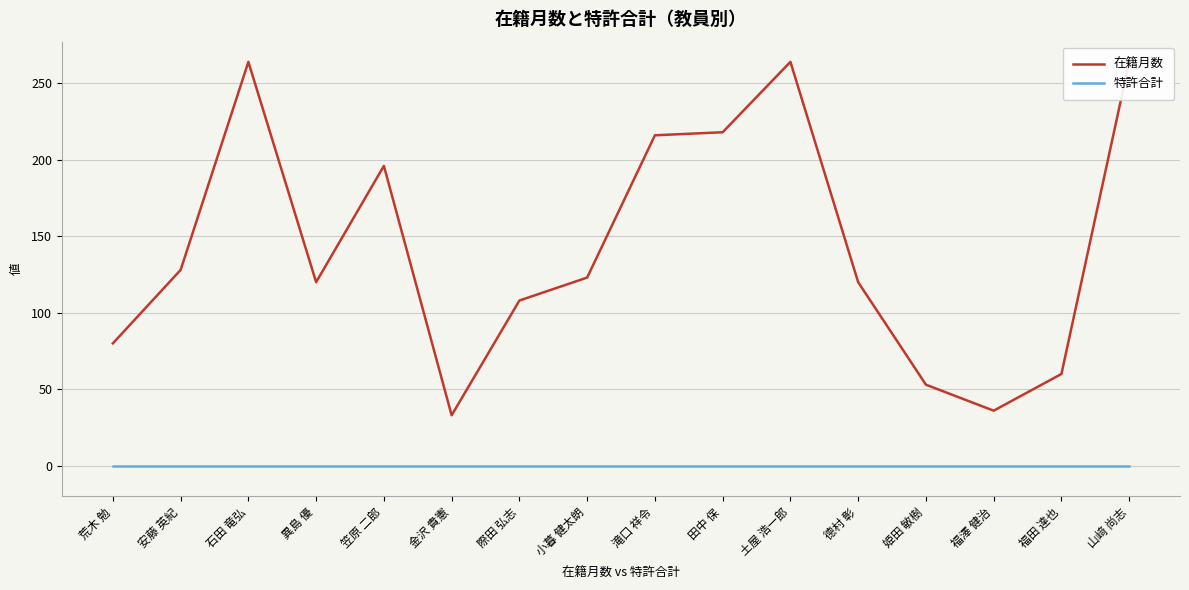

Which series has the widest spread of values?

在籍月数